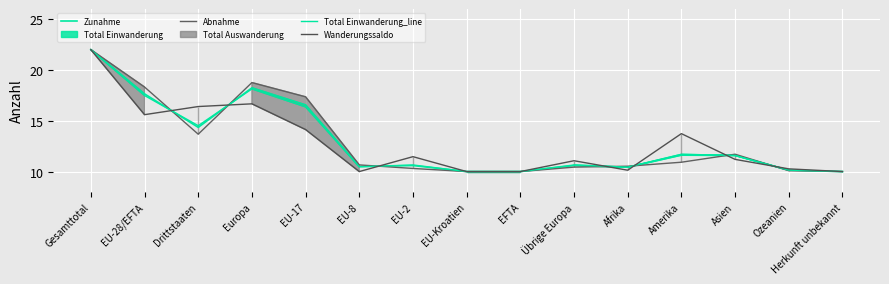

The Zunahme series shows 10.0 at EFTA. True or false?

True